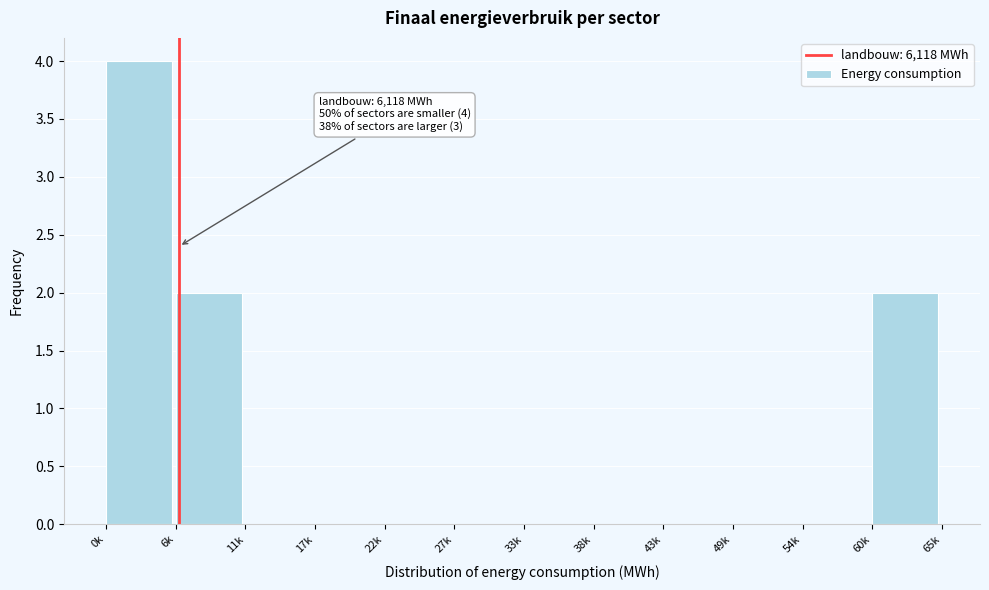

Reading left to right, list all the values displayed in this chart.

0k=4	6k=2	11k=0	17k=0	22k=0	27k=0	33k=0	38k=0	43k=0	49k=0	54k=0	60k=2